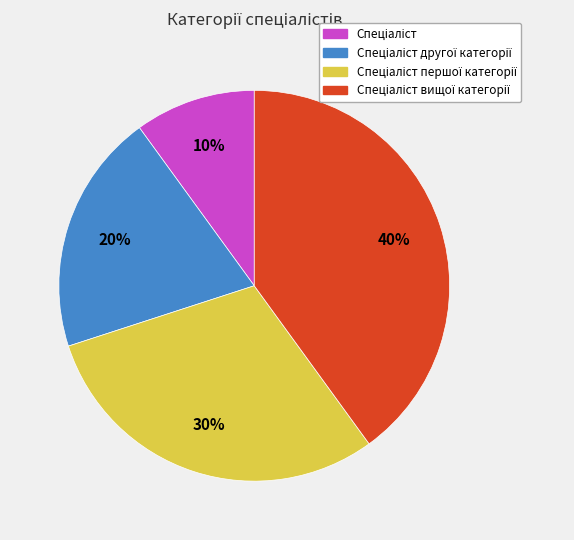

To the nearest percent, what is the average slice percentage?

25%